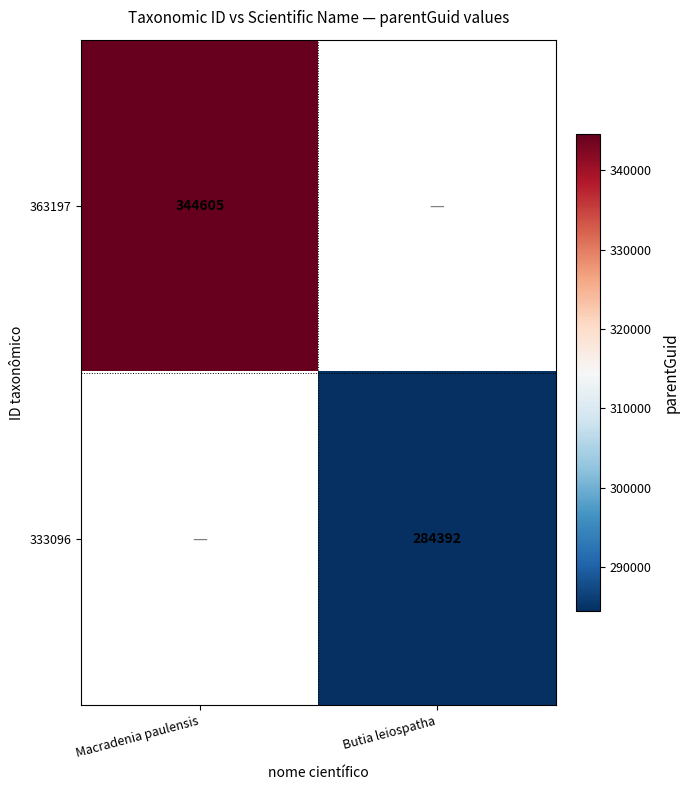

The value of 363197 at Macradenia paulensis is 464562.9. True or false?

False